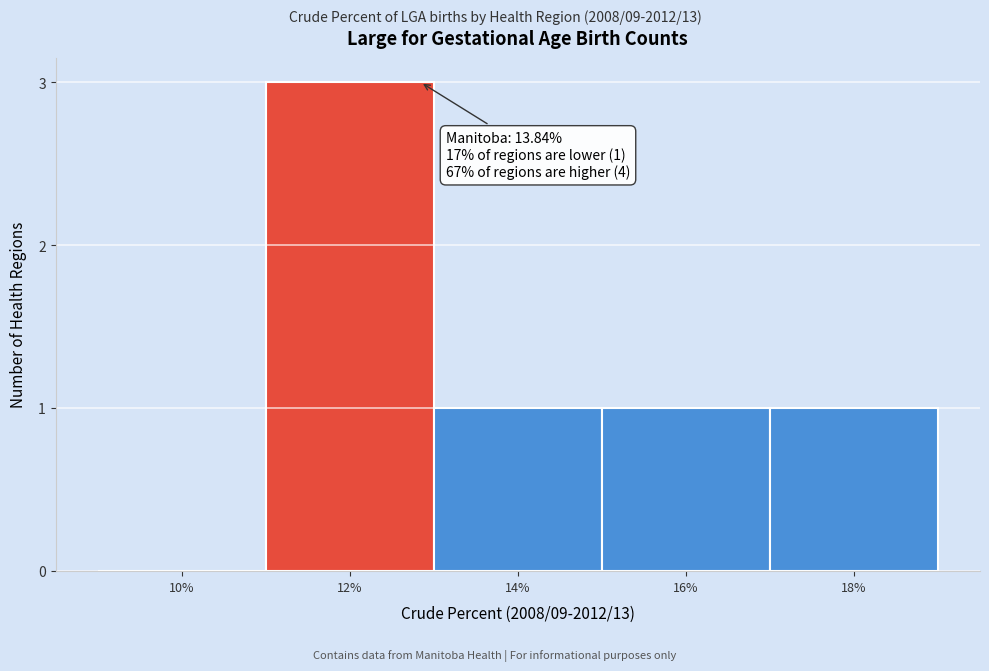

Reading right to left, what are all the values shown in this chart?

18%=1	16%=1	14%=1	12%=3	10%=0